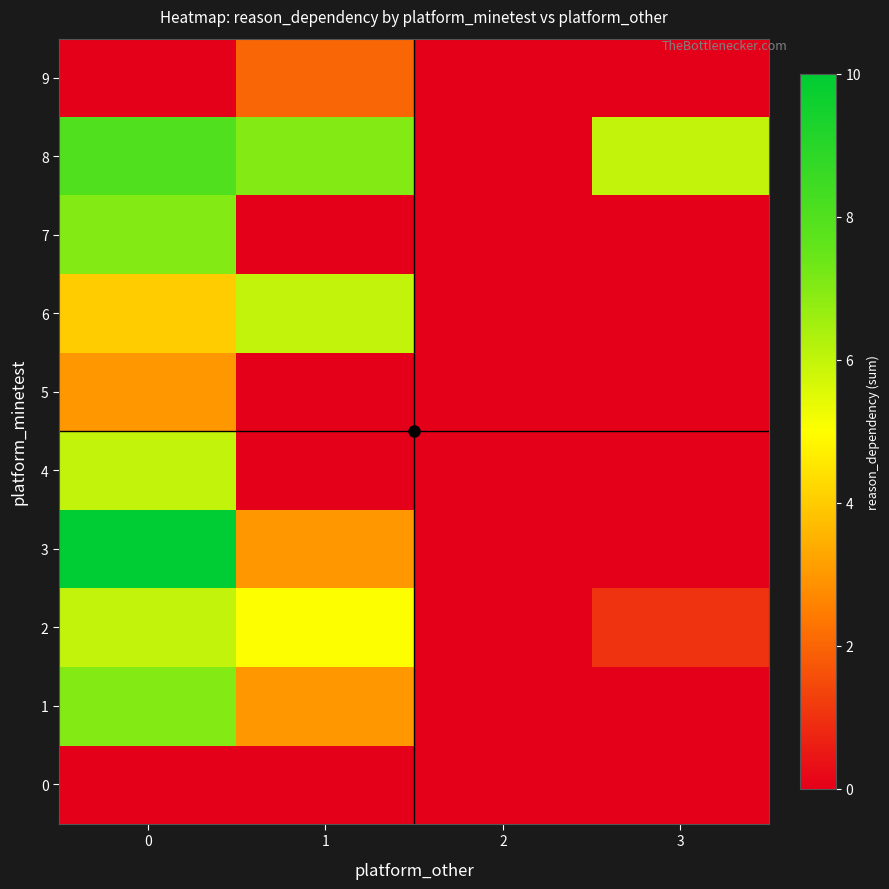

What is the greatest value displayed?

10